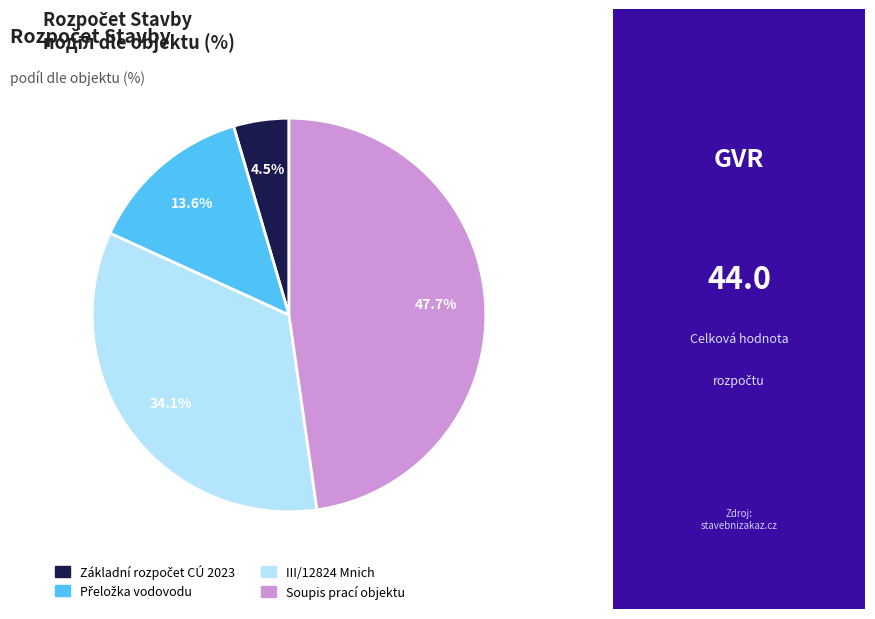

What percentage is NOT represented by III/12824 Mnich?

65.9%